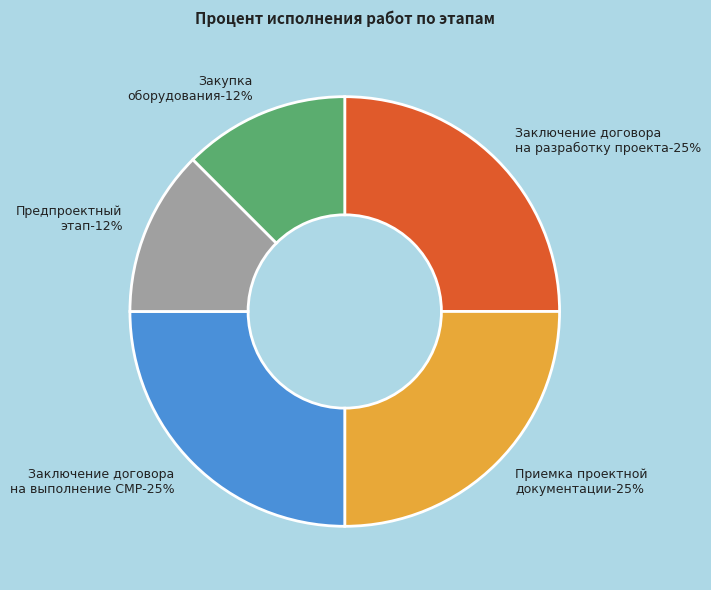

True or false: Приемка проектной документации accounts for 24% of the total.

False